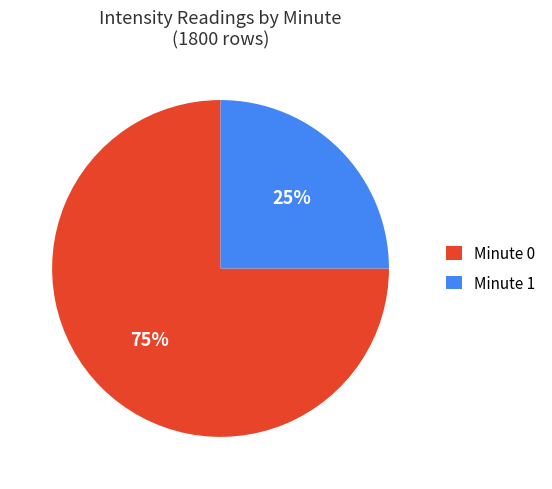

Which slice is the smallest?

Minute 1